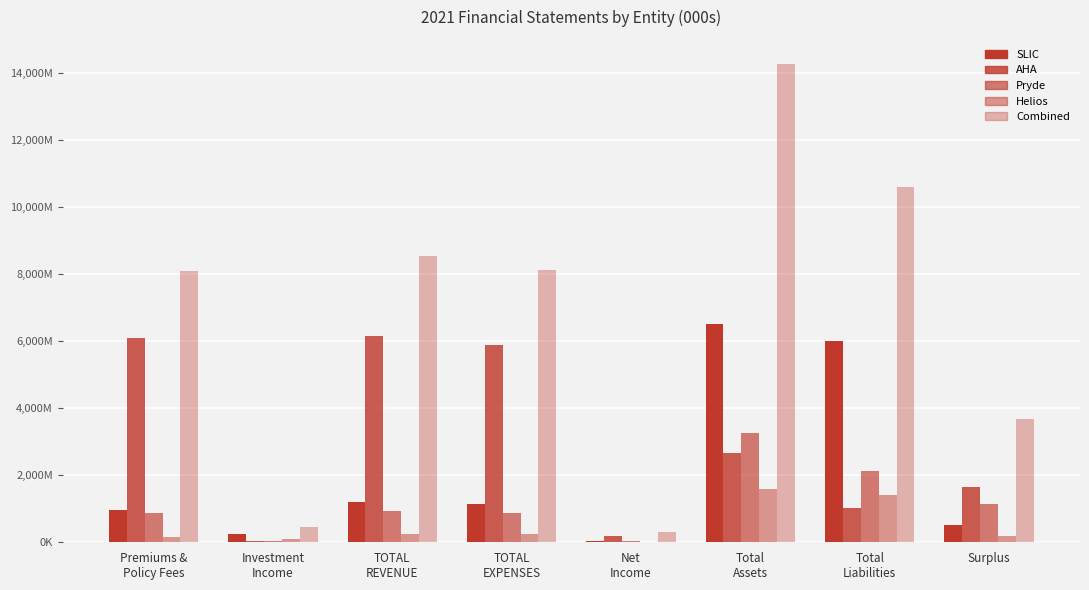

What is the label of the 6th bar from the right?

TOTAL
REVENUE